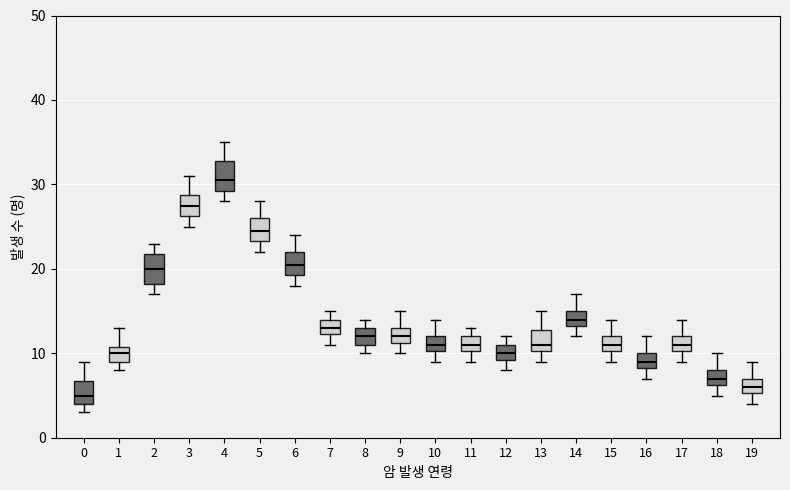

Where does the upper whisker of the box at x = 2 end on the y-axis? The values are not printed on the chart, so give them approximately, as read against the axis.

23